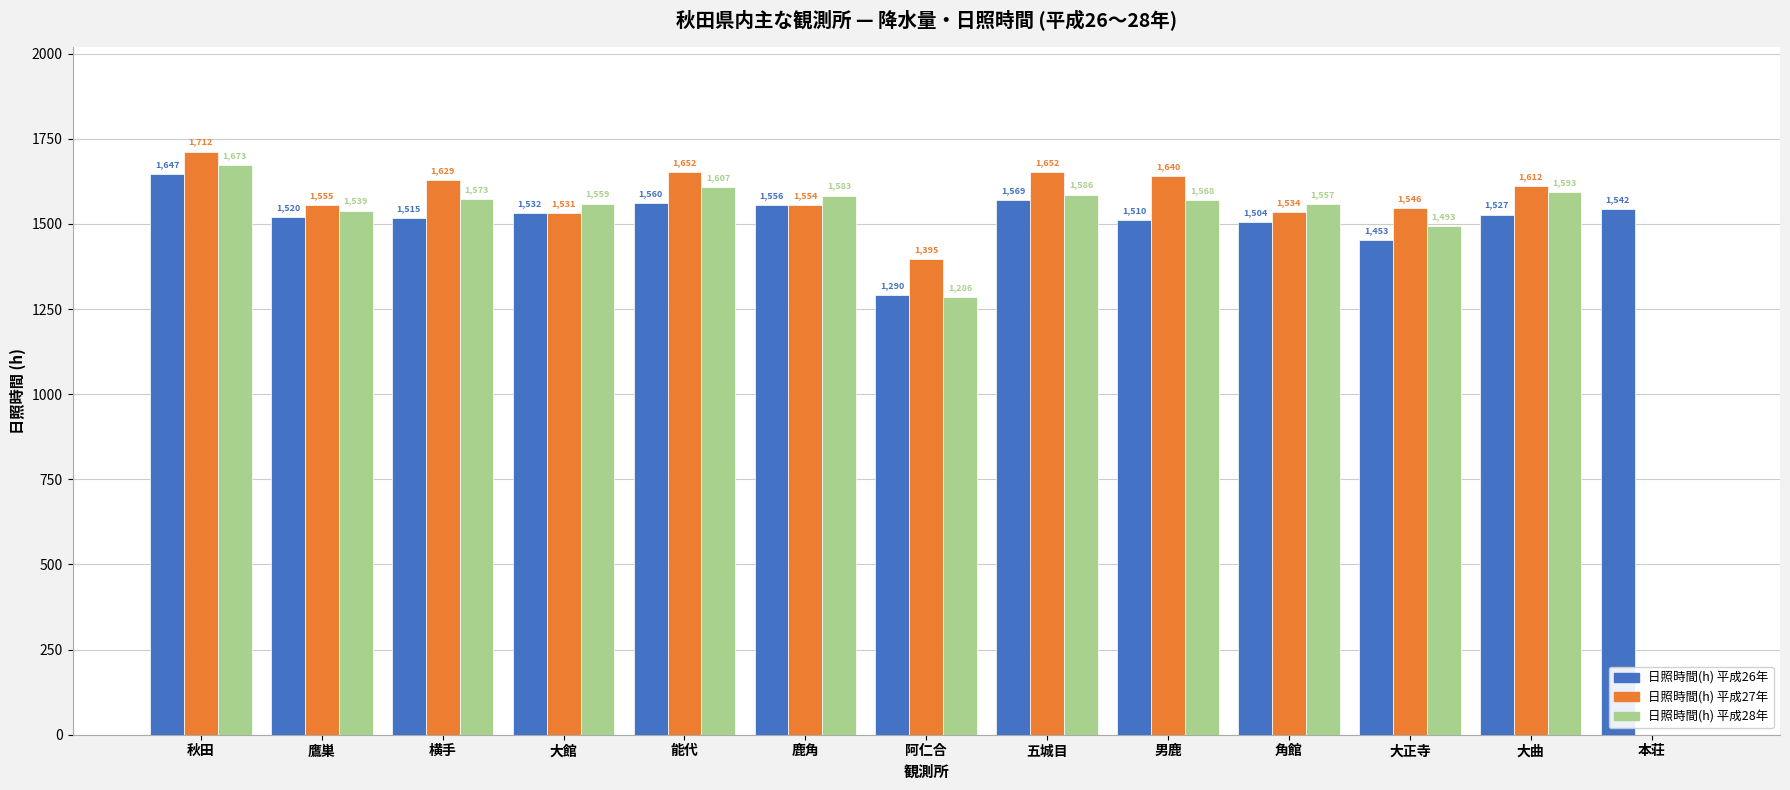

True or false: 日照時間(h) 平成27年 has a value of 1546.3 at 大正寺.

True